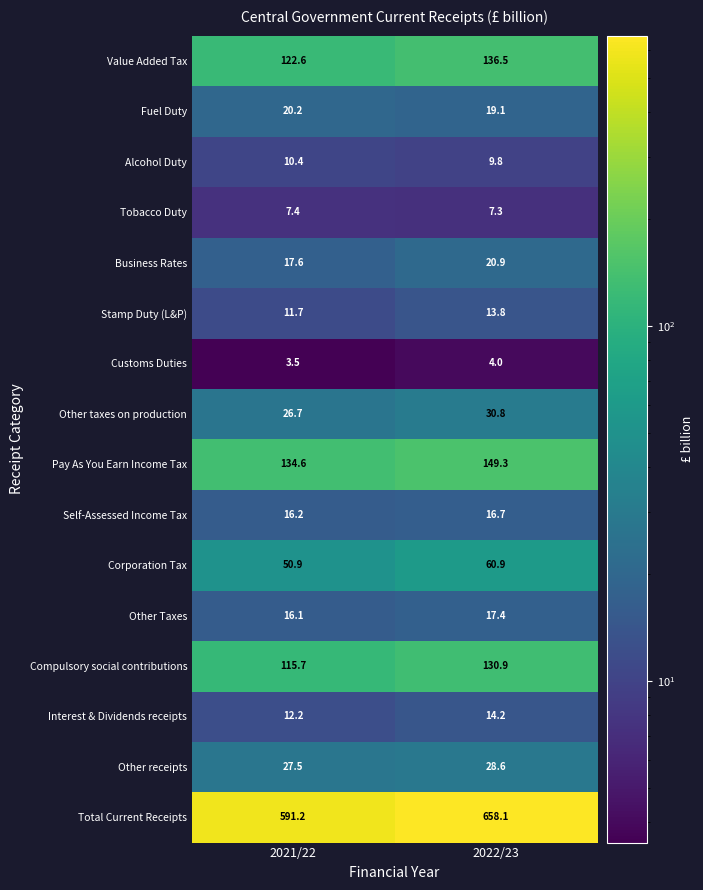

What is the average value of the Other taxes on production series?

28.8